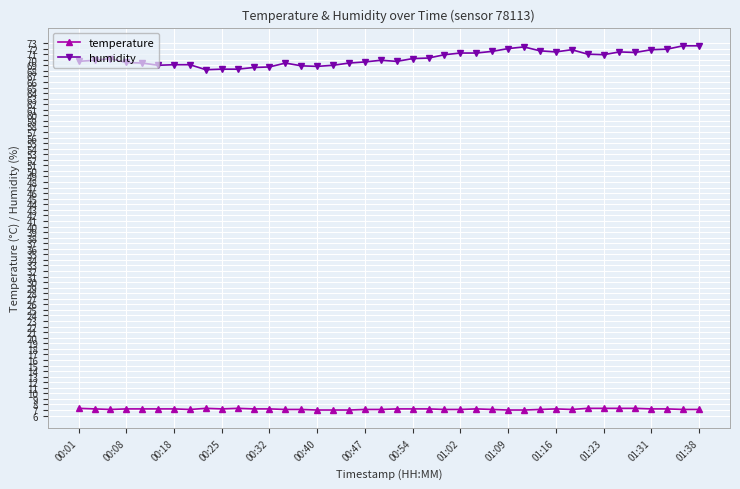

Which series has the largest total across all categories?

humidity